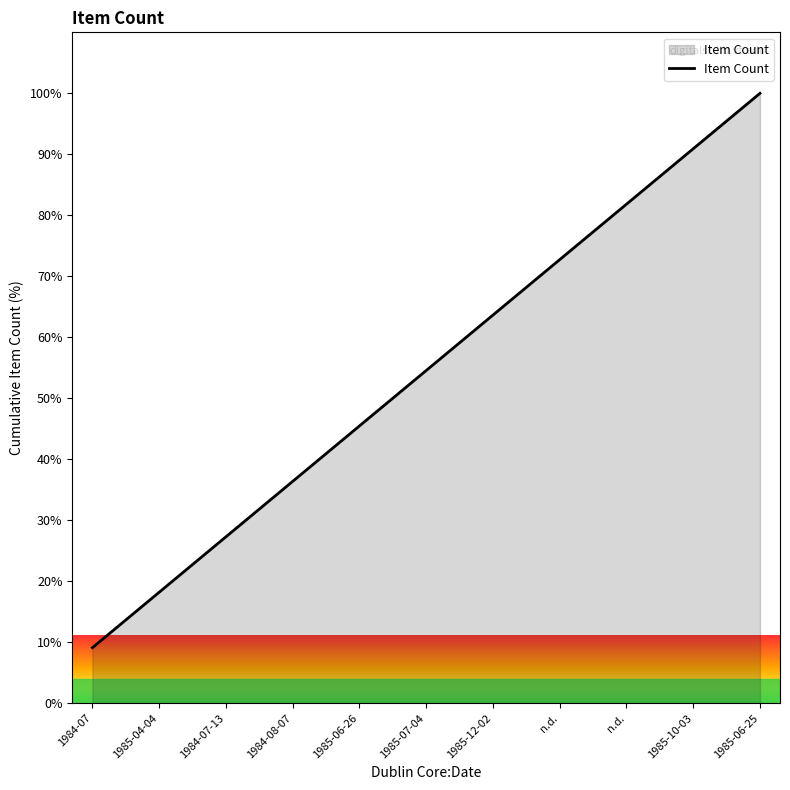

What is the value of the 7th point from the left?

63.6